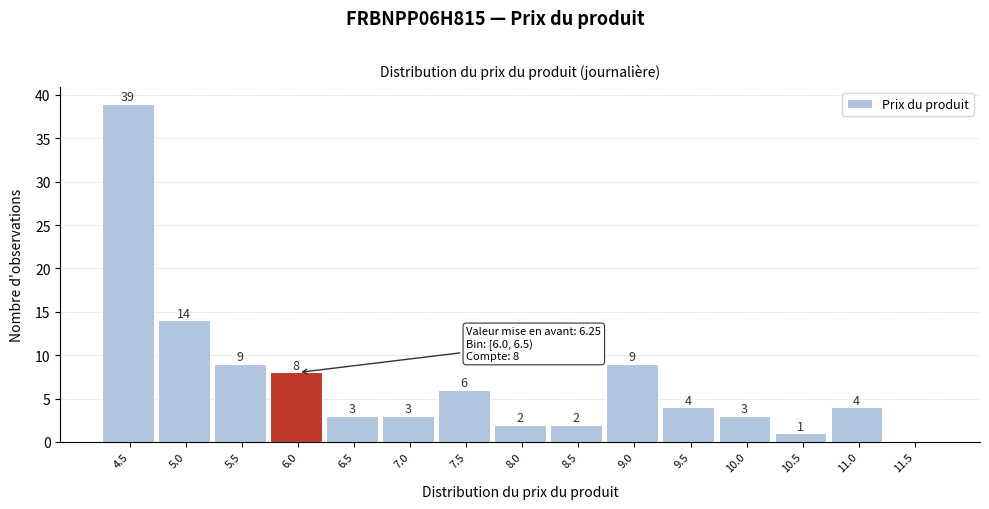

Reading left to right, what are all the values shown in this chart?

4.5=39	5.0=14	5.5=9	6.0=8	6.5=3	7.0=3	7.5=6	8.0=2	8.5=2	9.0=9	9.5=4	10.0=3	10.5=1	11.0=4	11.5=0